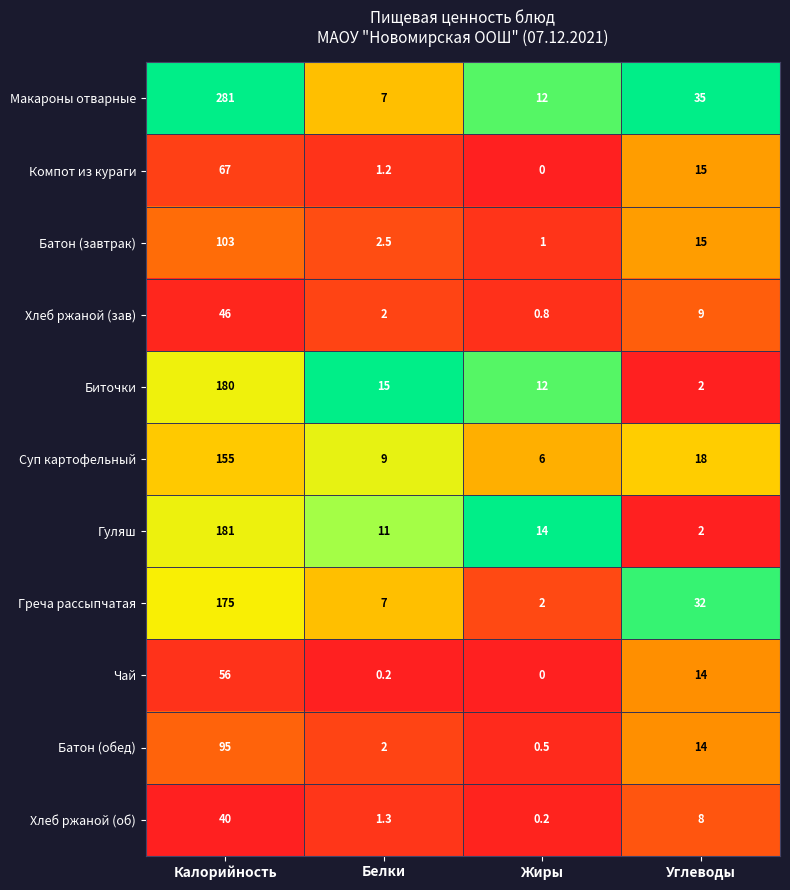

How many categories are shown in the chart?

4